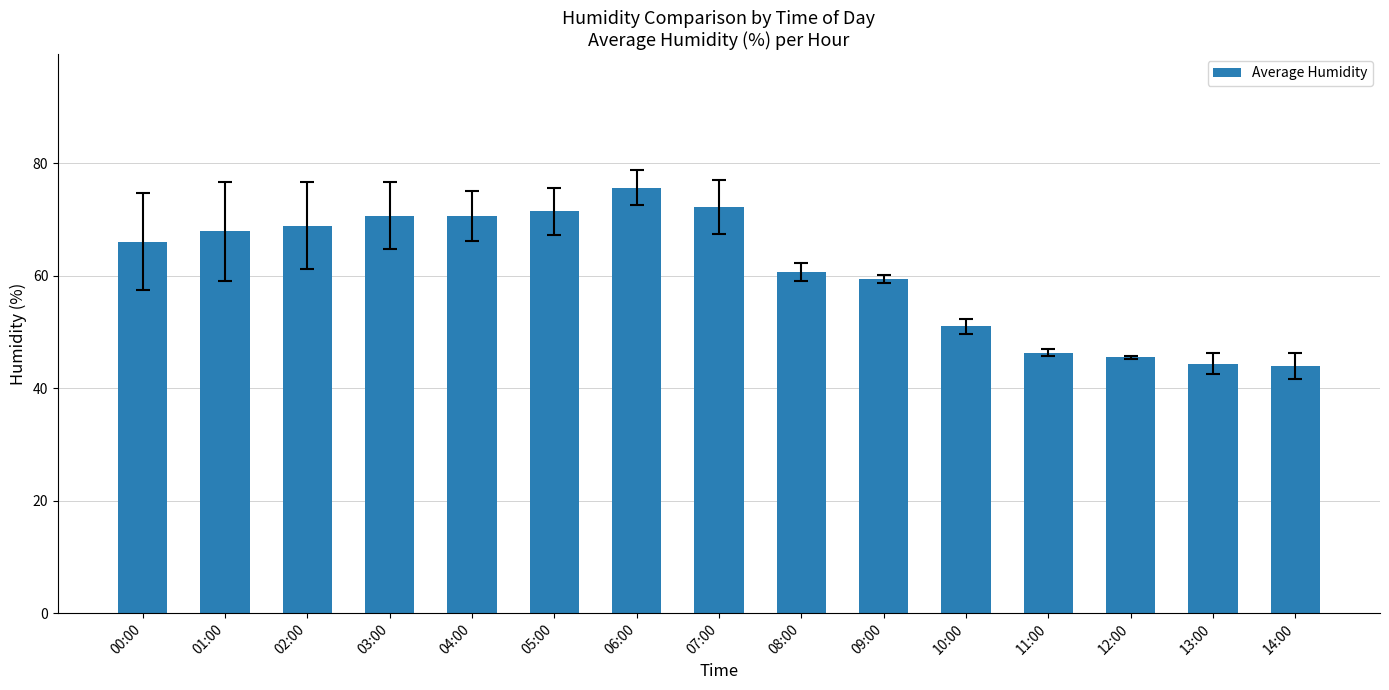

Does the chart contain any negative values?

No